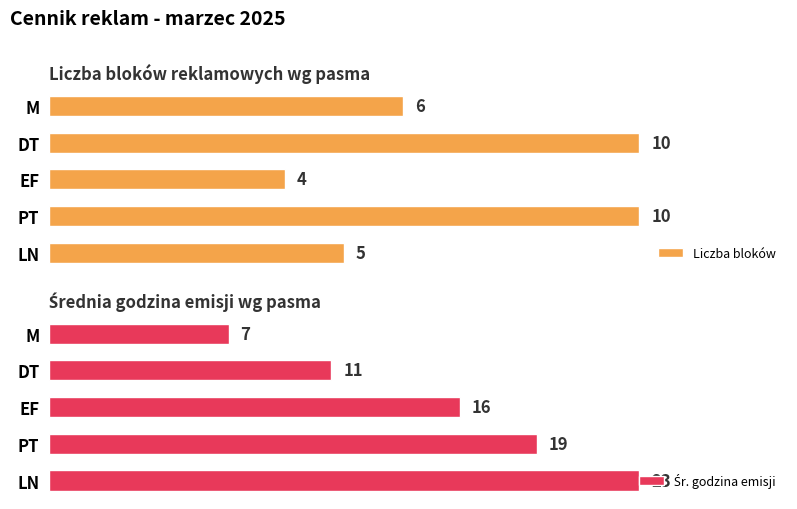

What is the difference between the second highest and second lowest values in the Śr. godzina emisji series?

8